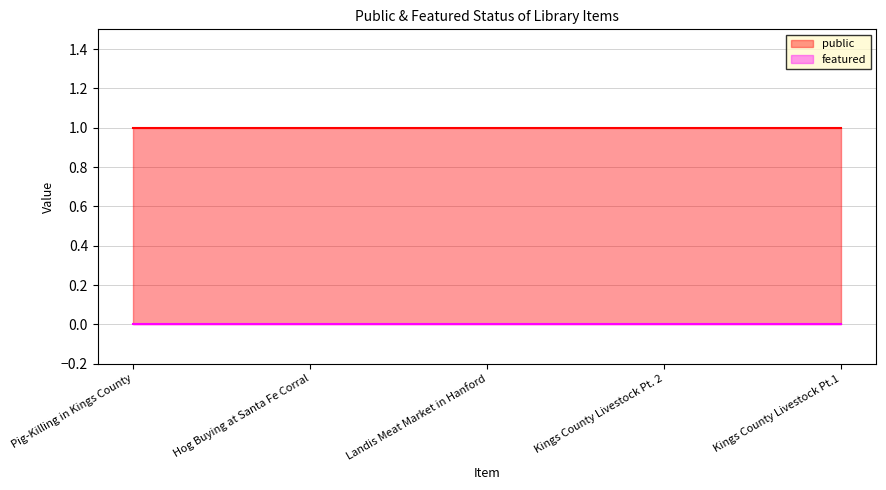

True or false: public and featured cross at least once.

False